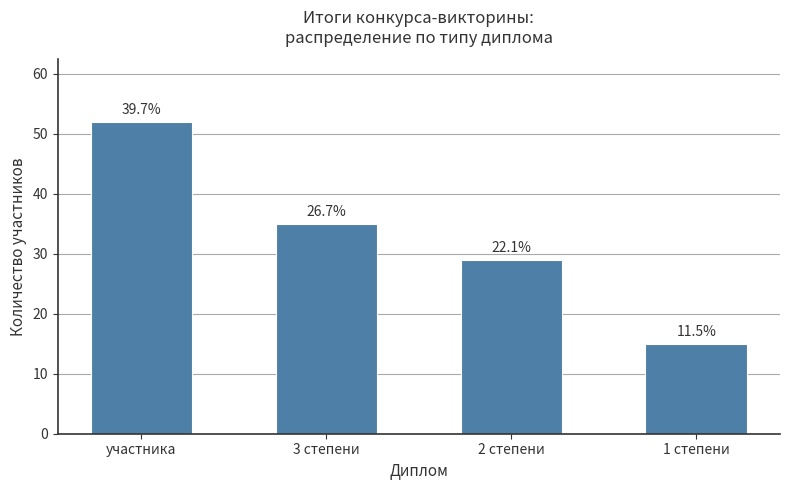

List the labels in order of value, largest first.

участника, 3 степени, 2 степени, 1 степени